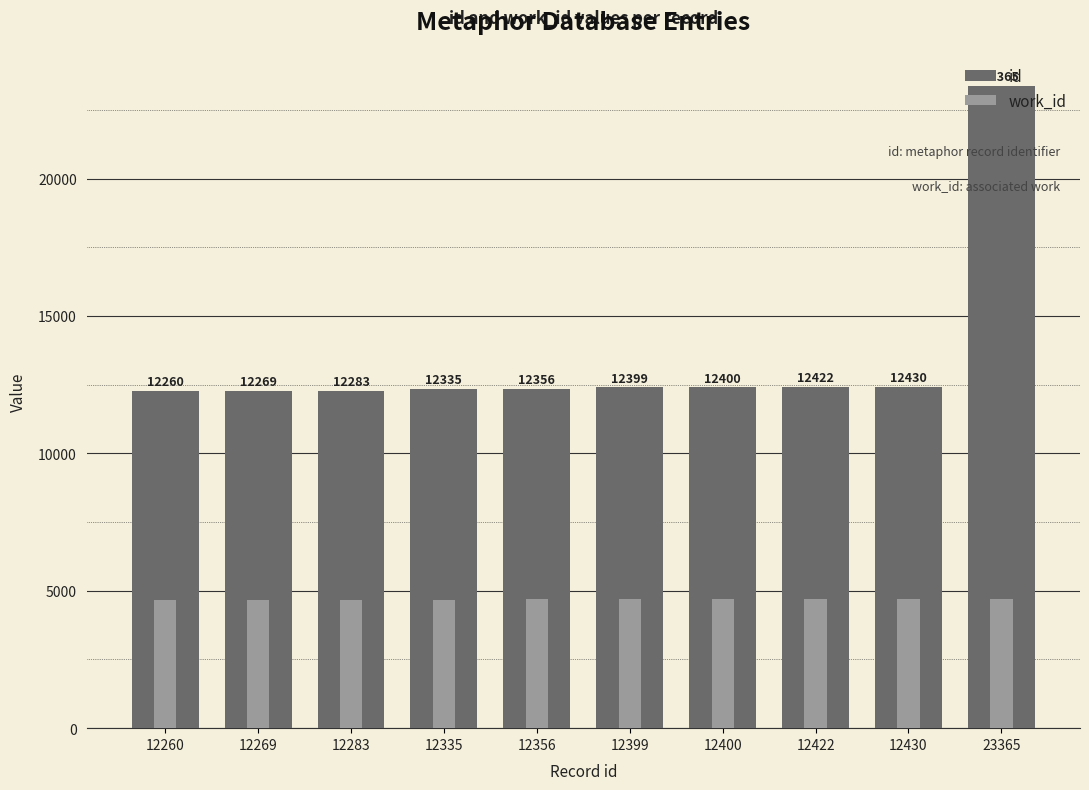

Which series has the widest spread of values?

id